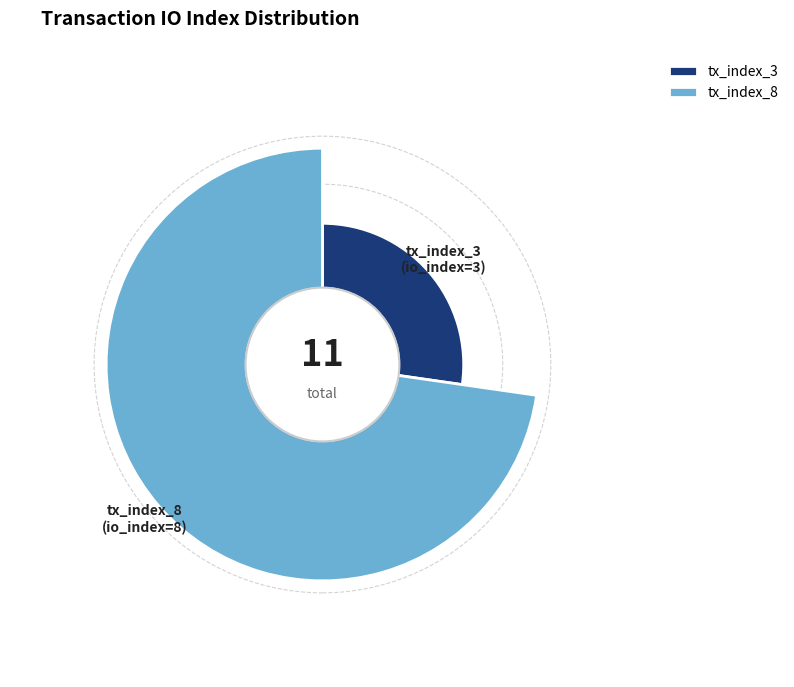

What percentage is the tx_index_3 slice, to the nearest percent?

27%